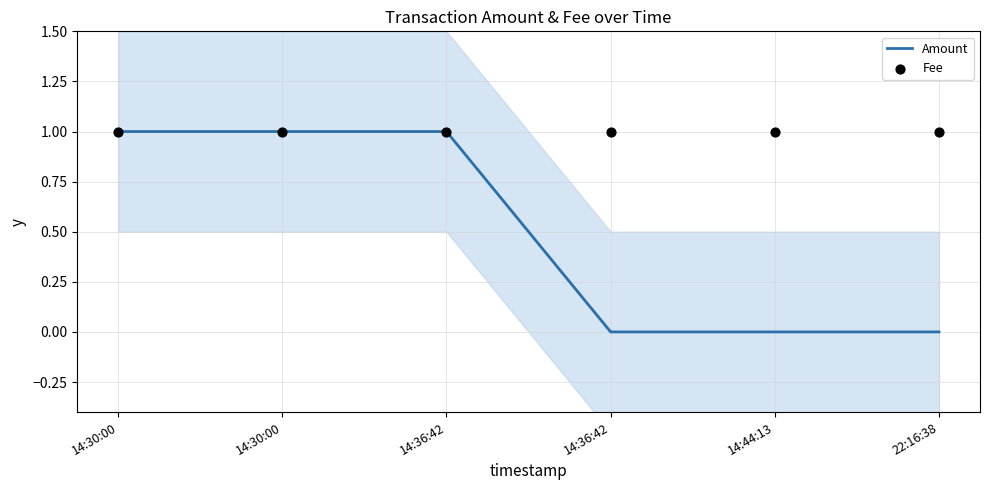

At which category is the sum across all series the highest?

14:30:00